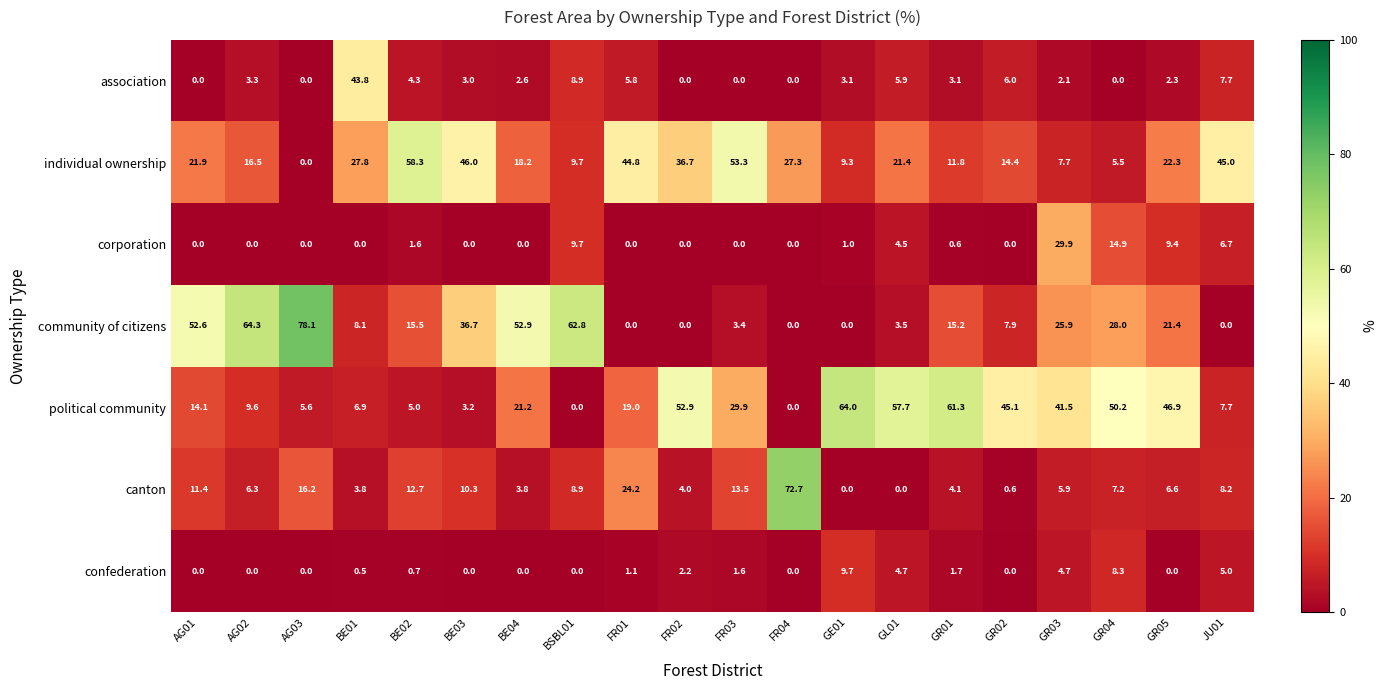

Which label corresponds to the largest value in the chart?

AG03